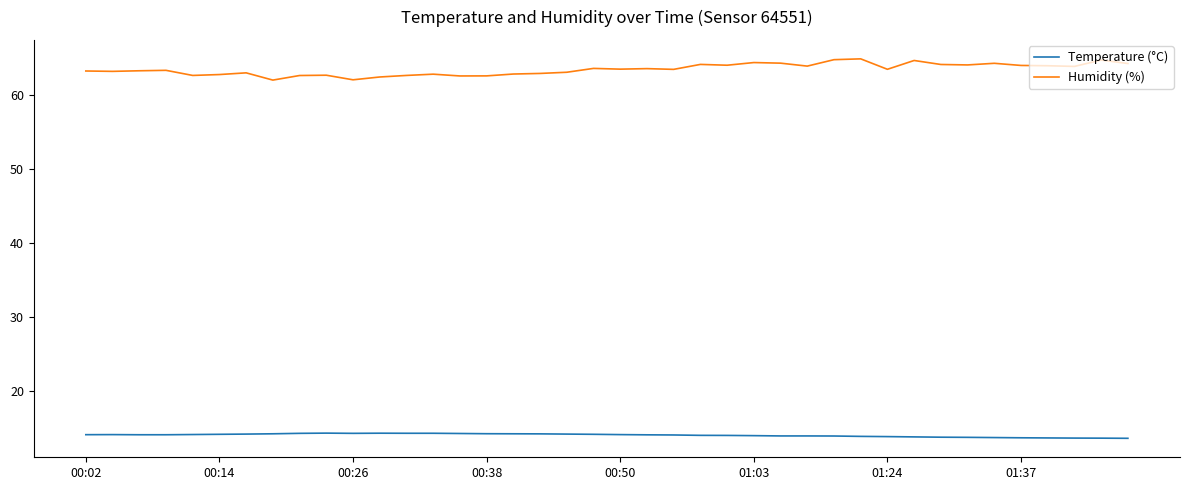

Which series has the widest spread of values?

Humidity (%)